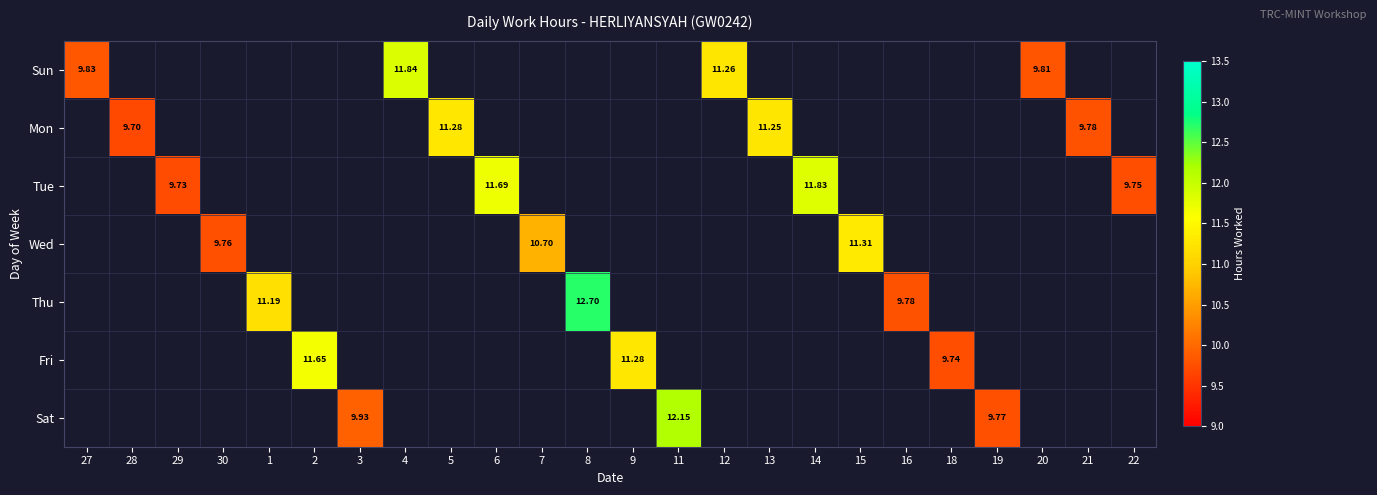

Is the value of Mon at 19 greater than the value of Thu at 5?

No